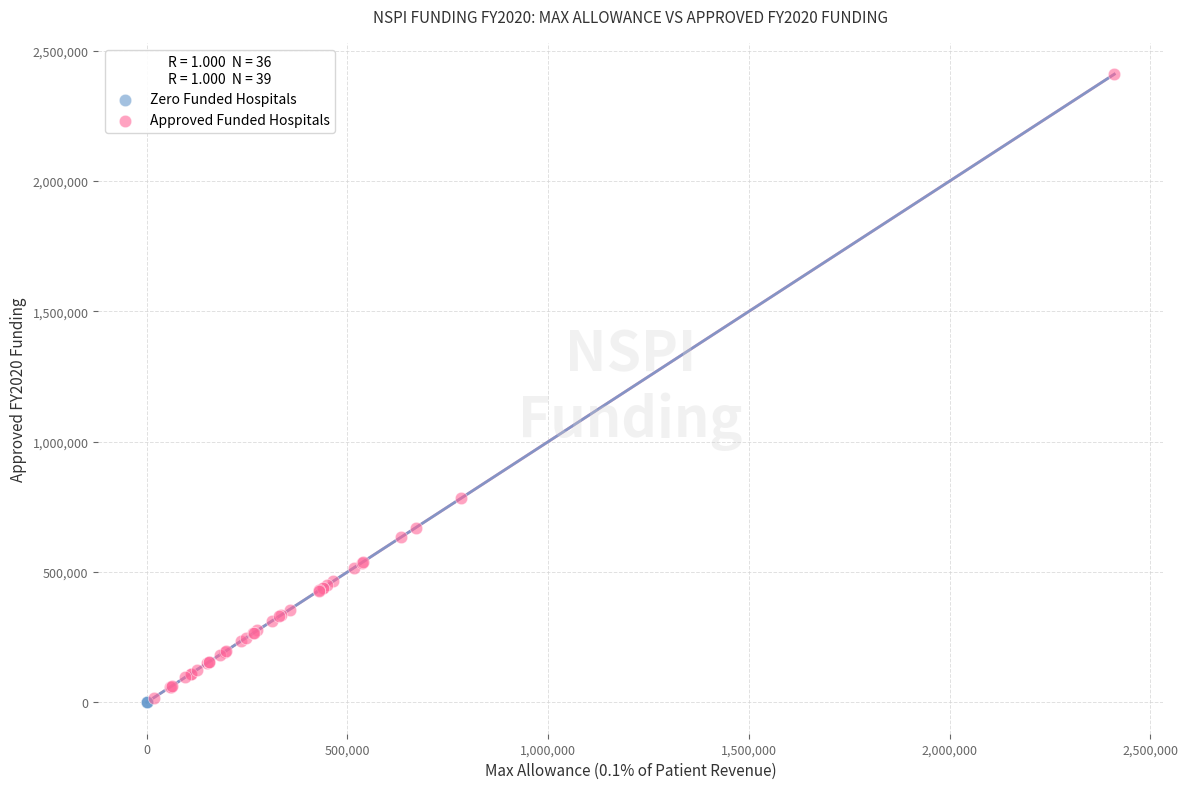

Which series reaches the maximum Y coordinate?

Approved Funded Hospitals